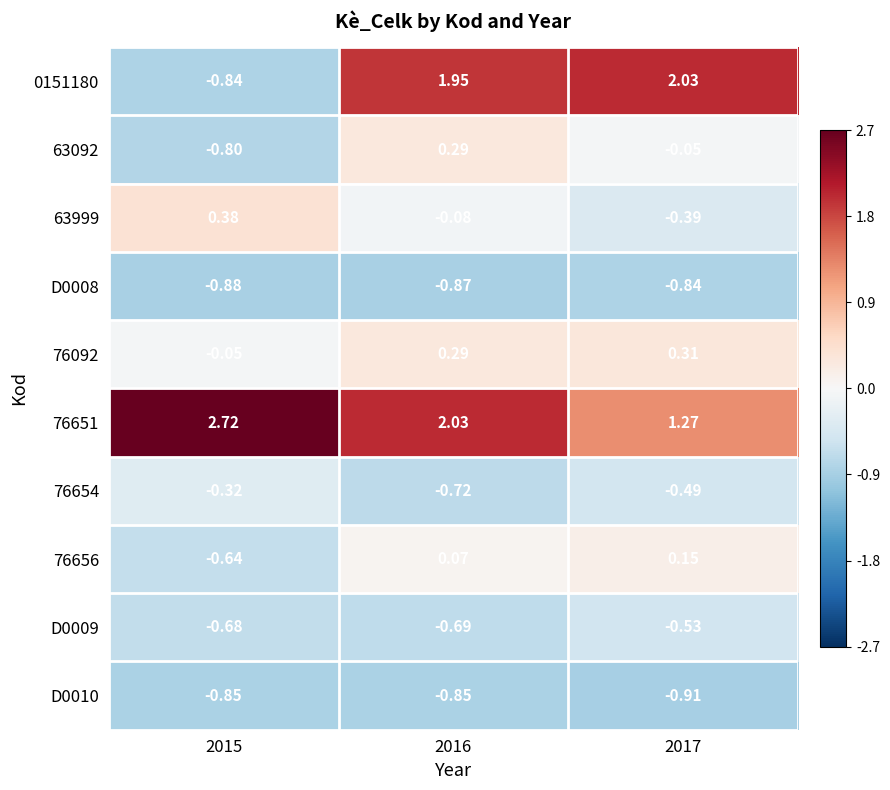

Is the value of 76654 at 2016 greater than the value of 76092 at 2016?

No